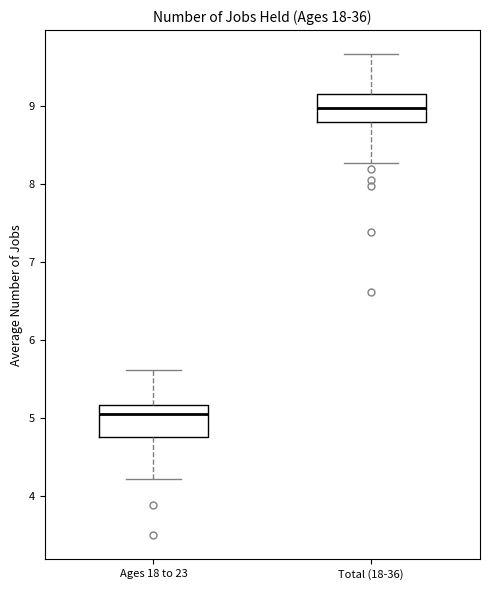

Reading left to right, read every box against the y-axis: the position of its median line, the range the box covers, and the ends of its whiskers. The values are not printed on the chart, so give them approximately, as read against the axis.

Ages 18 to 23: median 5.1, box 4.8 to 5.2, whiskers 4.2 to 5.6
Total (18-36): median 9.0, box 8.8 to 9.2, whiskers 8.3 to 9.7